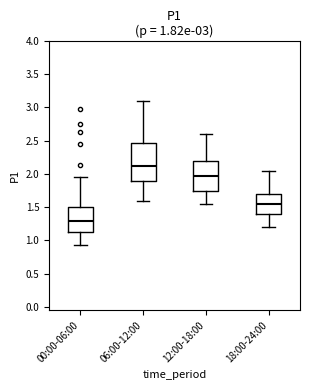

Which box is the tallest, from its lower edge to its upper edge?

06:00-12:00